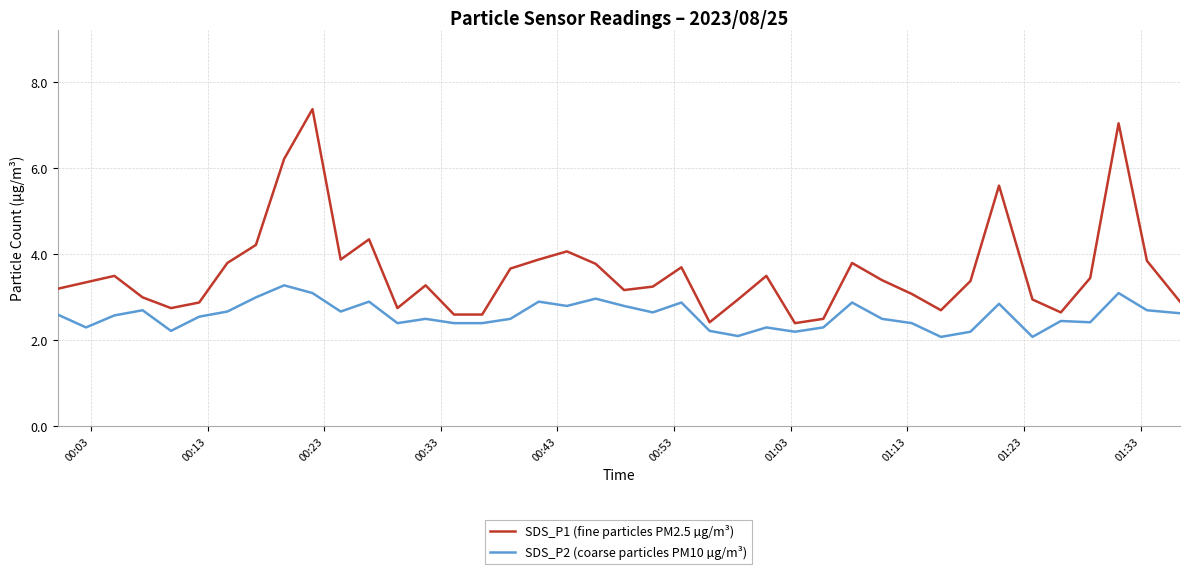

What is the difference between the maximum and minimum values in the SDS_P1 (fine particles PM2.5 µg/m³) series?

5.0